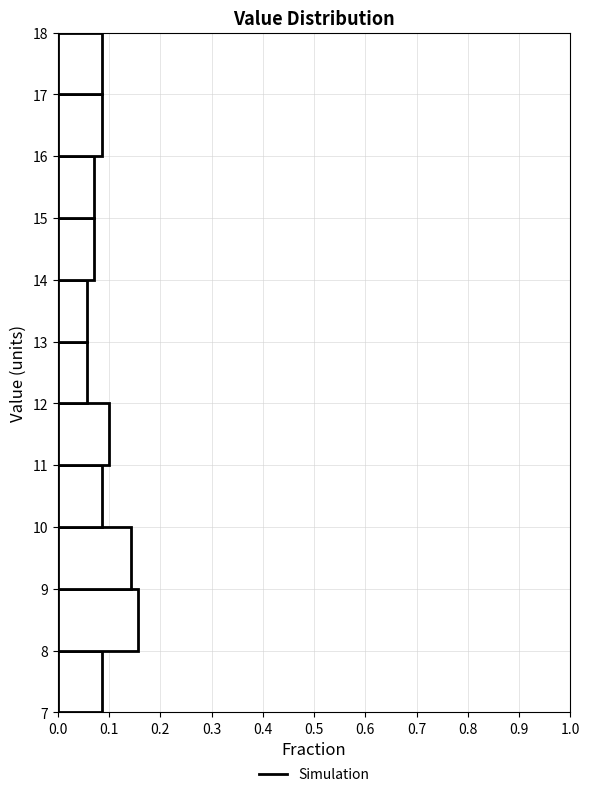

Which range on the y-axis has the longest bar?

8 to 9